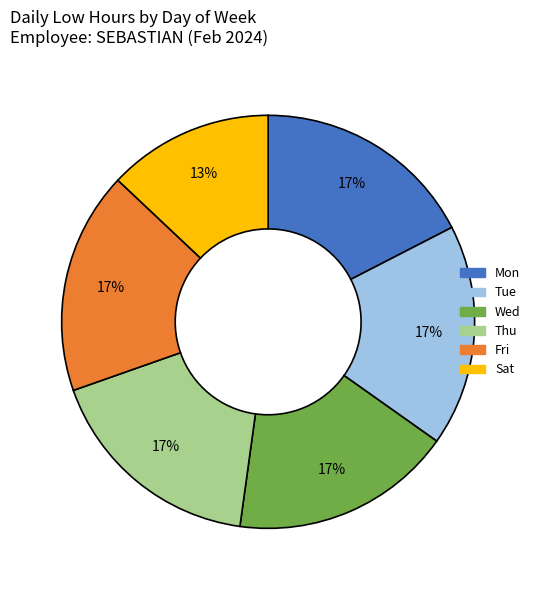

To the nearest percent, what is the difference between the largest and smallest slice percentages?

4%